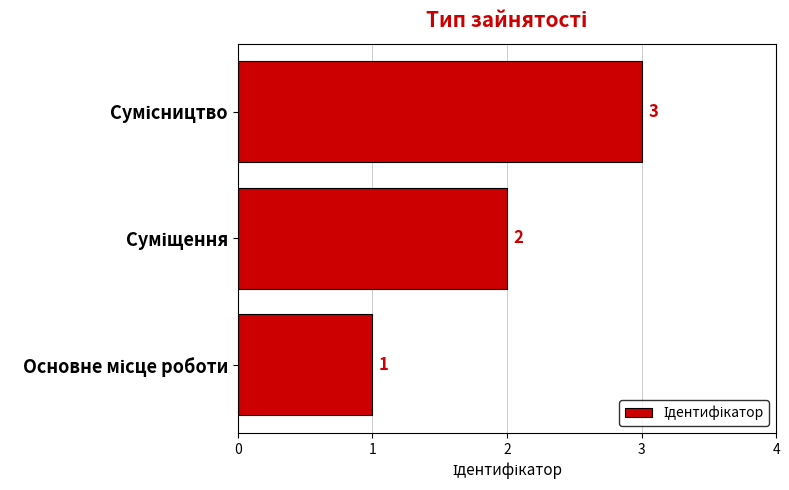

Count the values in the range 1 to 3.

3